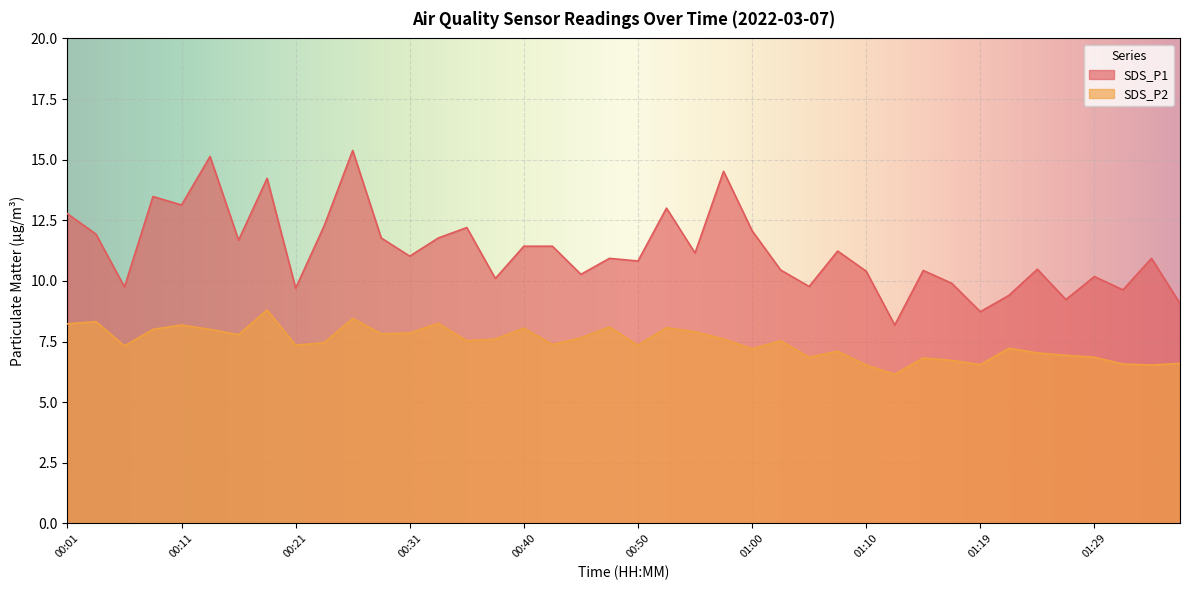

Where does the SDS_P1 series first go above 11?

00:01